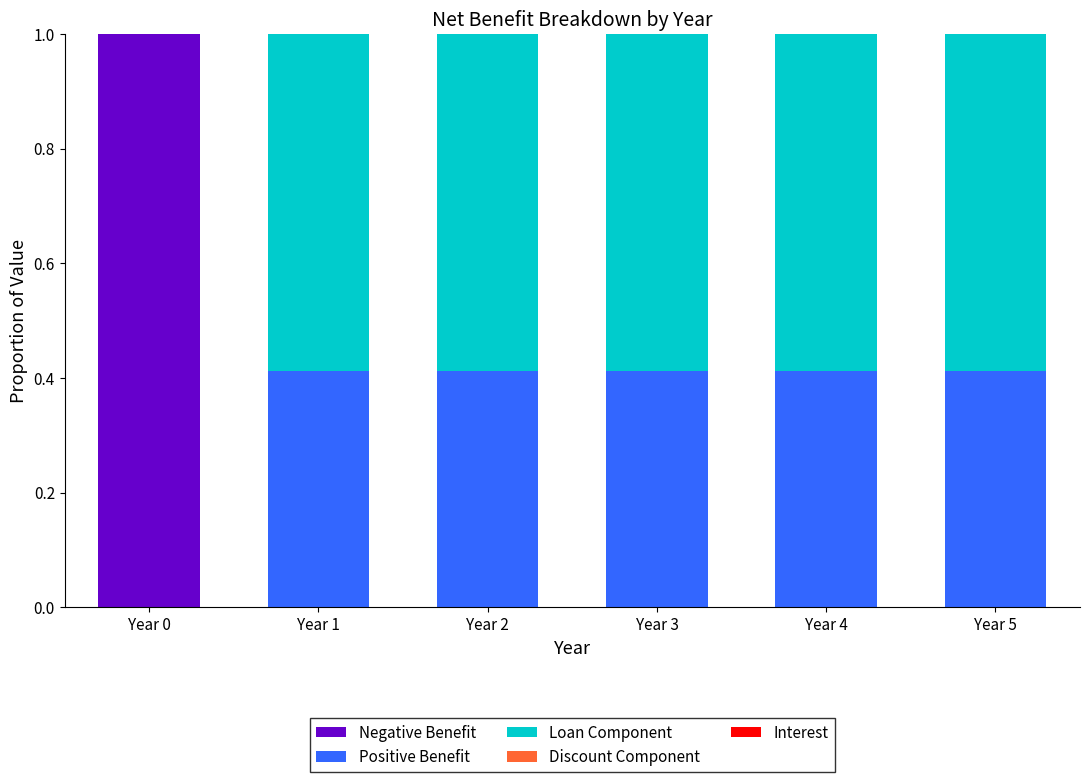

What is the total value across all series at Year 0?

1.0